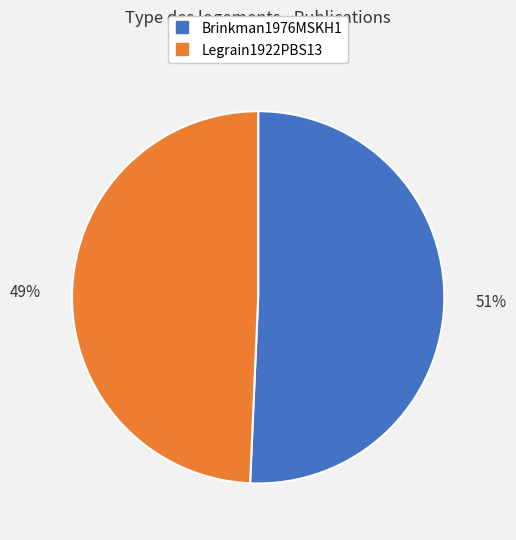

To the nearest percent, what percentage of the pie is Brinkman1976MSKH1?

51%